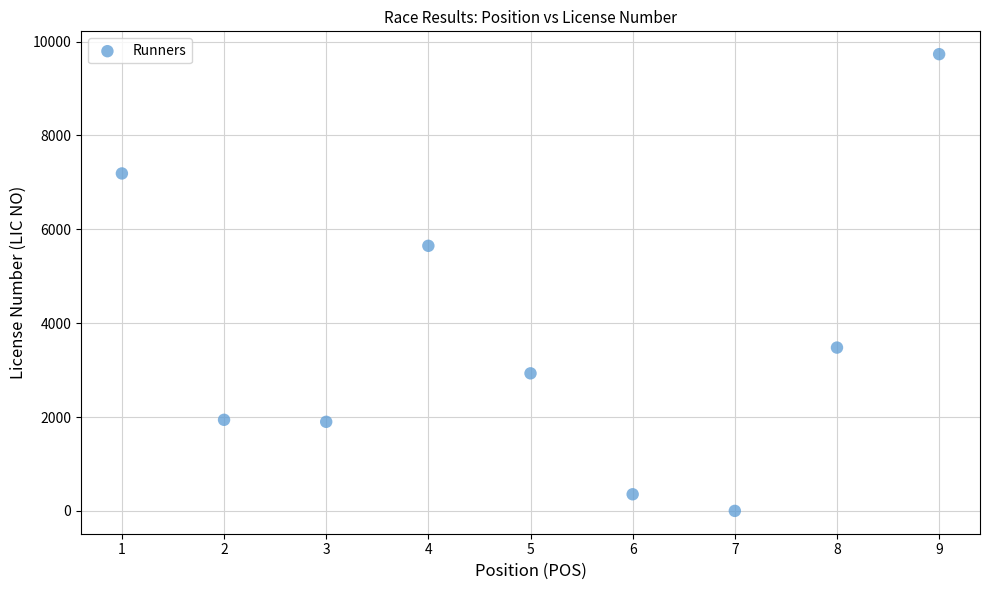

What Y value in the scatter plot is closest to 4866?

5649